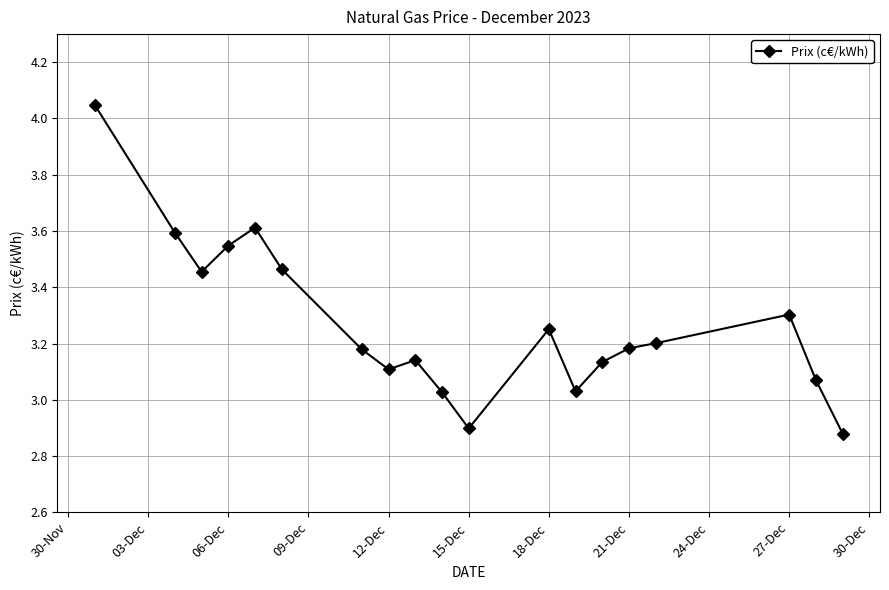

True or false: there are more than 0 points higher than both neighbors.

True